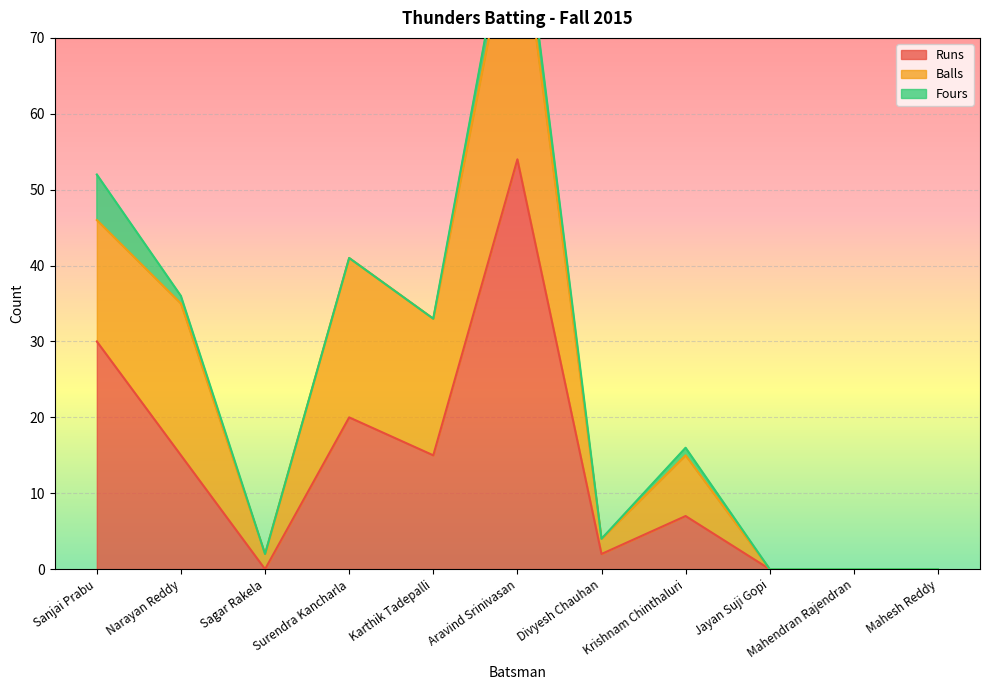

At which category does Runs reach its first local peak?

Surendra Kancharla